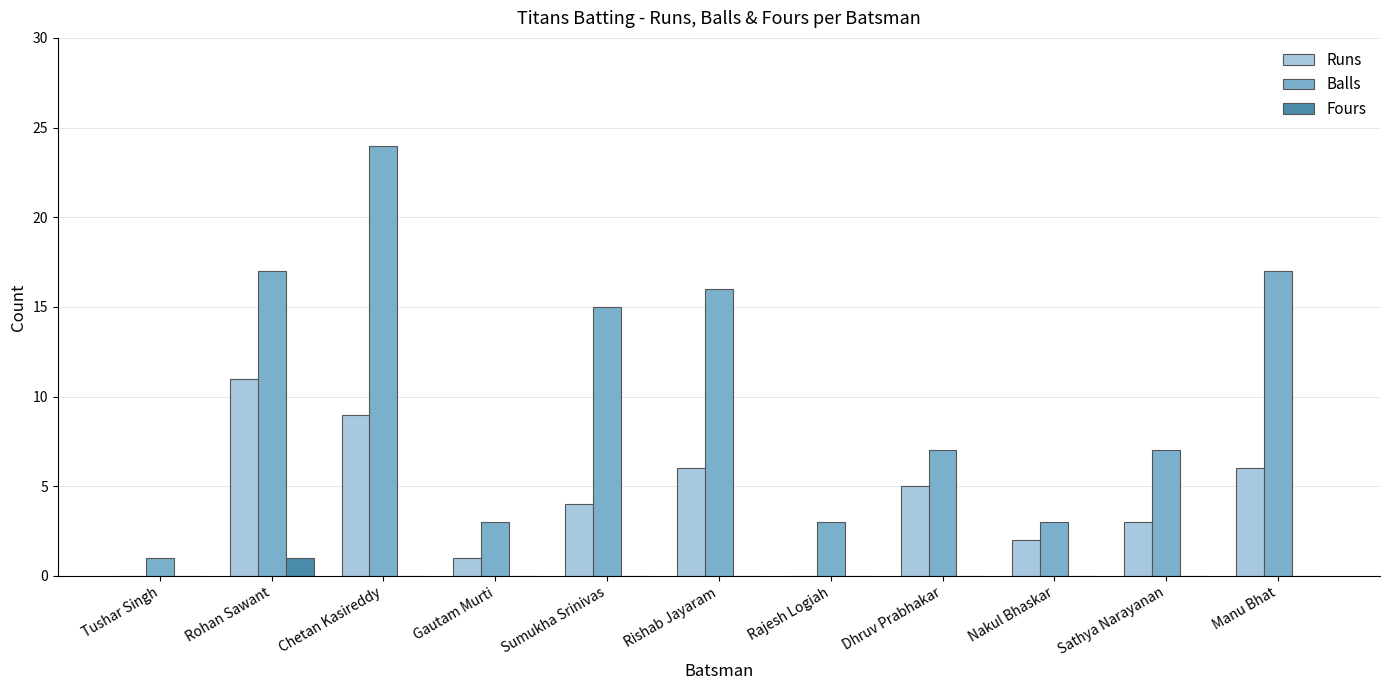

At which label is Balls closest to 12?

Sumukha Srinivas